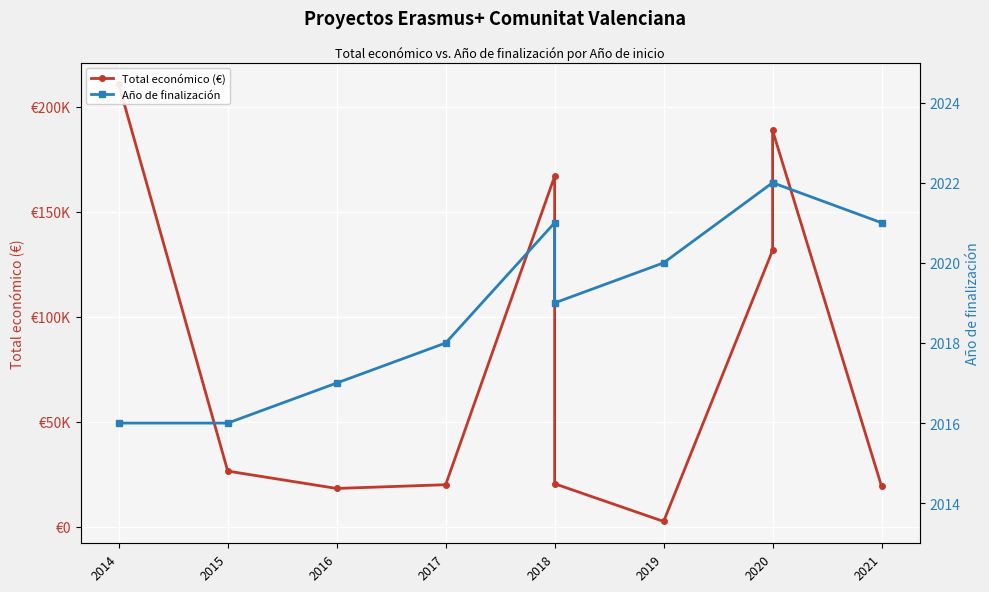

How many data points in Año de finalización are less than 2020?

5